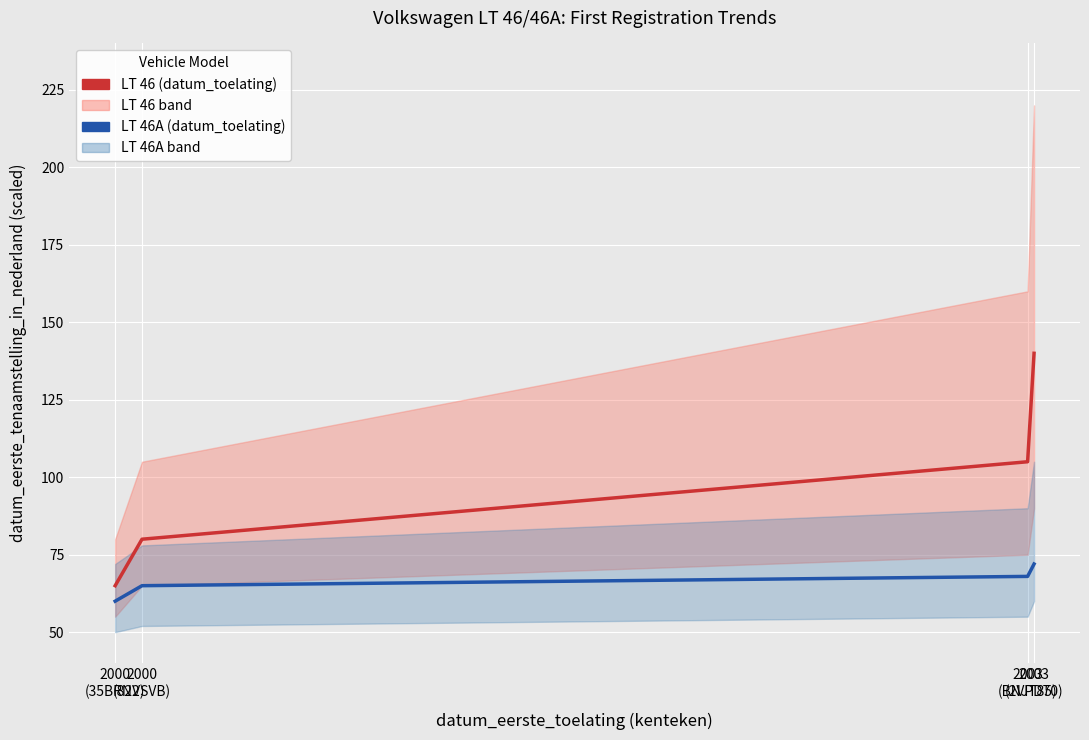

Is it true that LT 46A (datum_toelating) equals 60 at 2000
(35BRN2)?

True